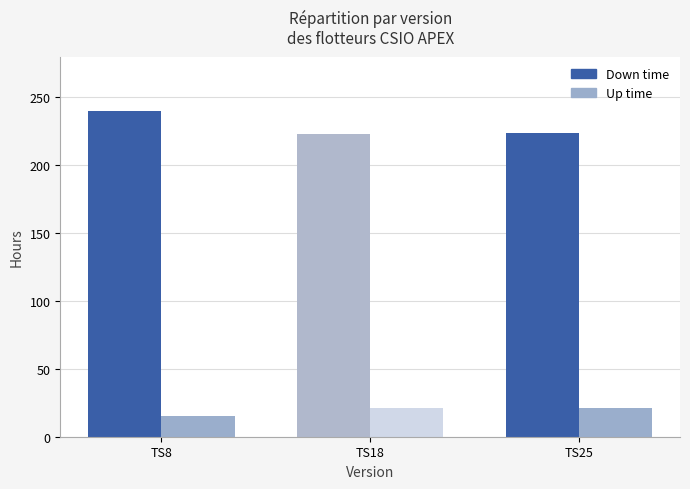

Is the value of Up time at TS18 greater than the value of Down time at TS18?

No